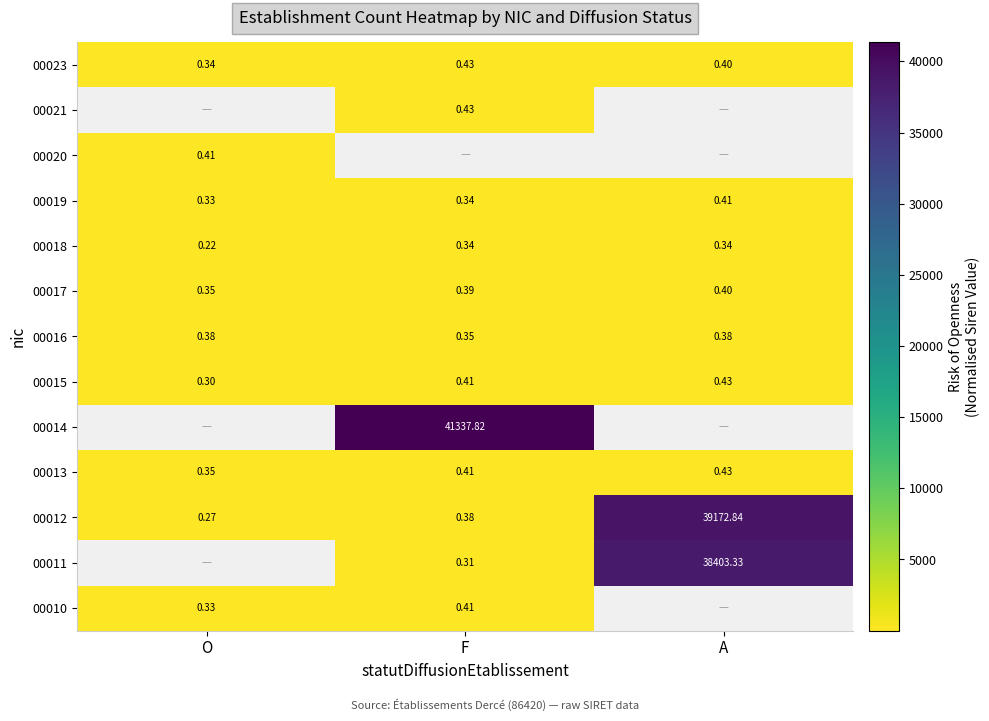

What is the greatest value displayed?

41337.8